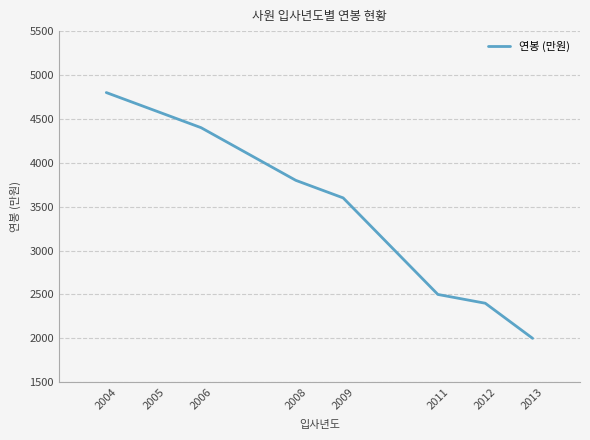

Is it true that the value at 2006 is 5941?

False